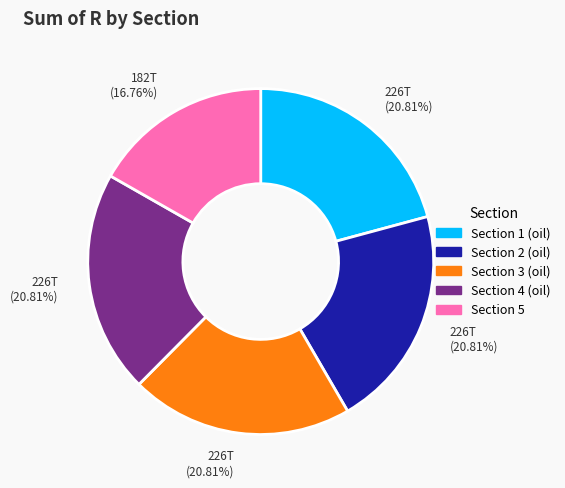

Is there a majority slice in this chart?

No